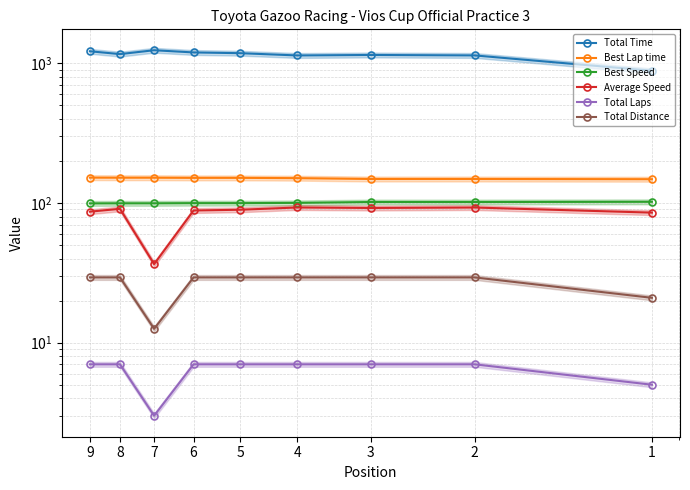

The value of Total Time at 5 is 701.2. True or false?

False